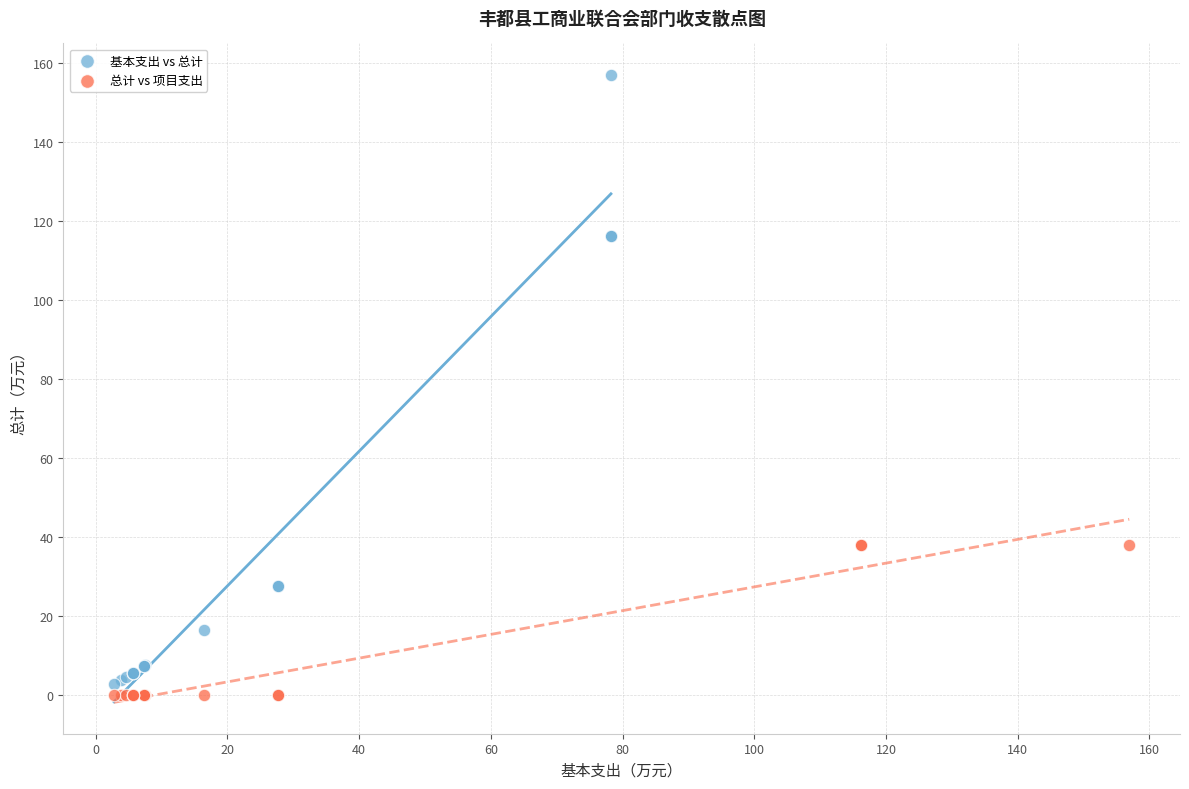

Which series contains the highest Y value?

基本支出 vs 总计